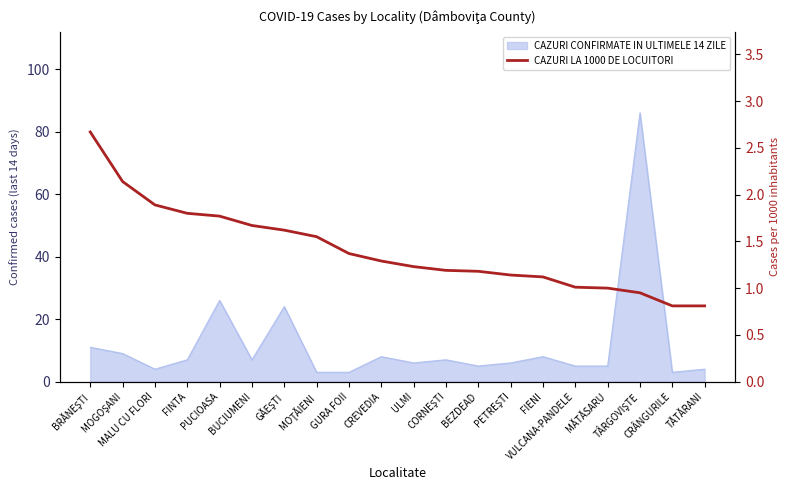

Where does the data first go above 1?

BRĂNEŞTI